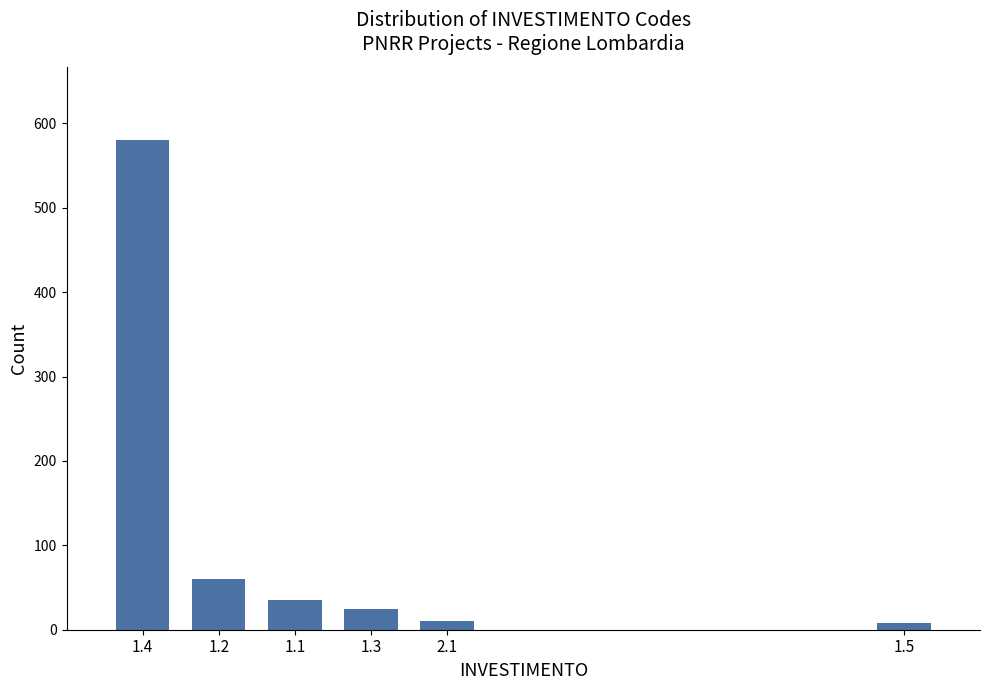

Approximately how many times larger is the value at 1.2 compared to 1.1?

1.7